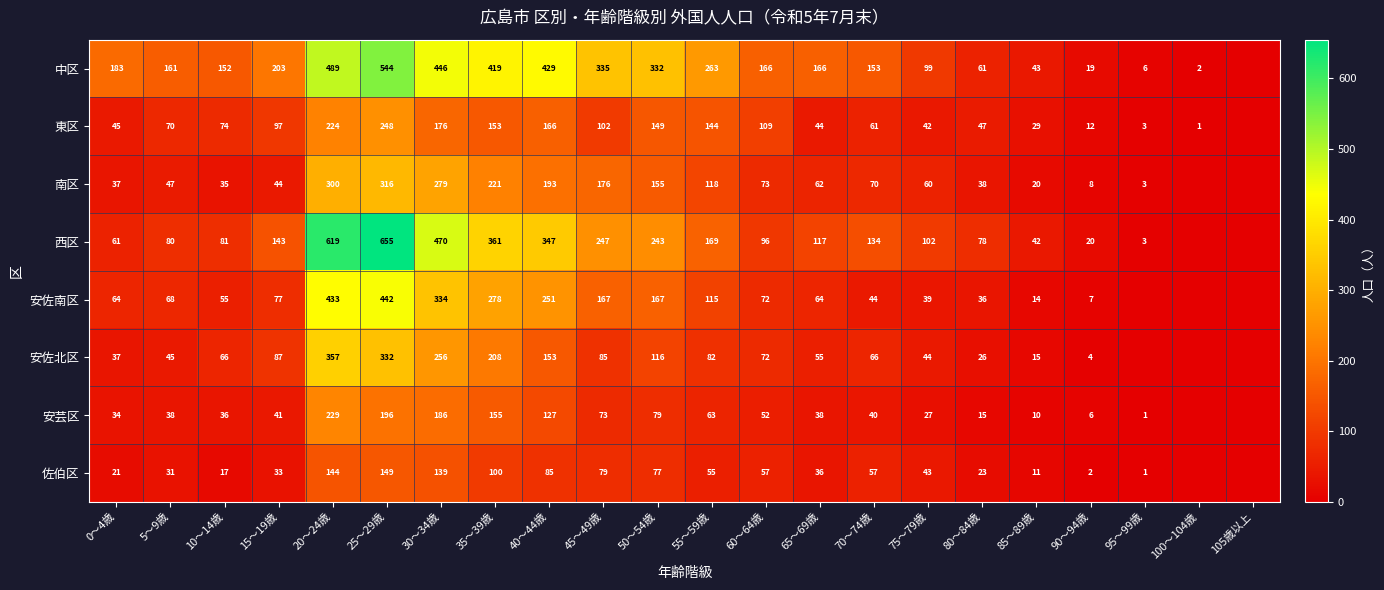

What is the difference between the 安佐南区 values at 0～4歳 and 60～64歳?

8